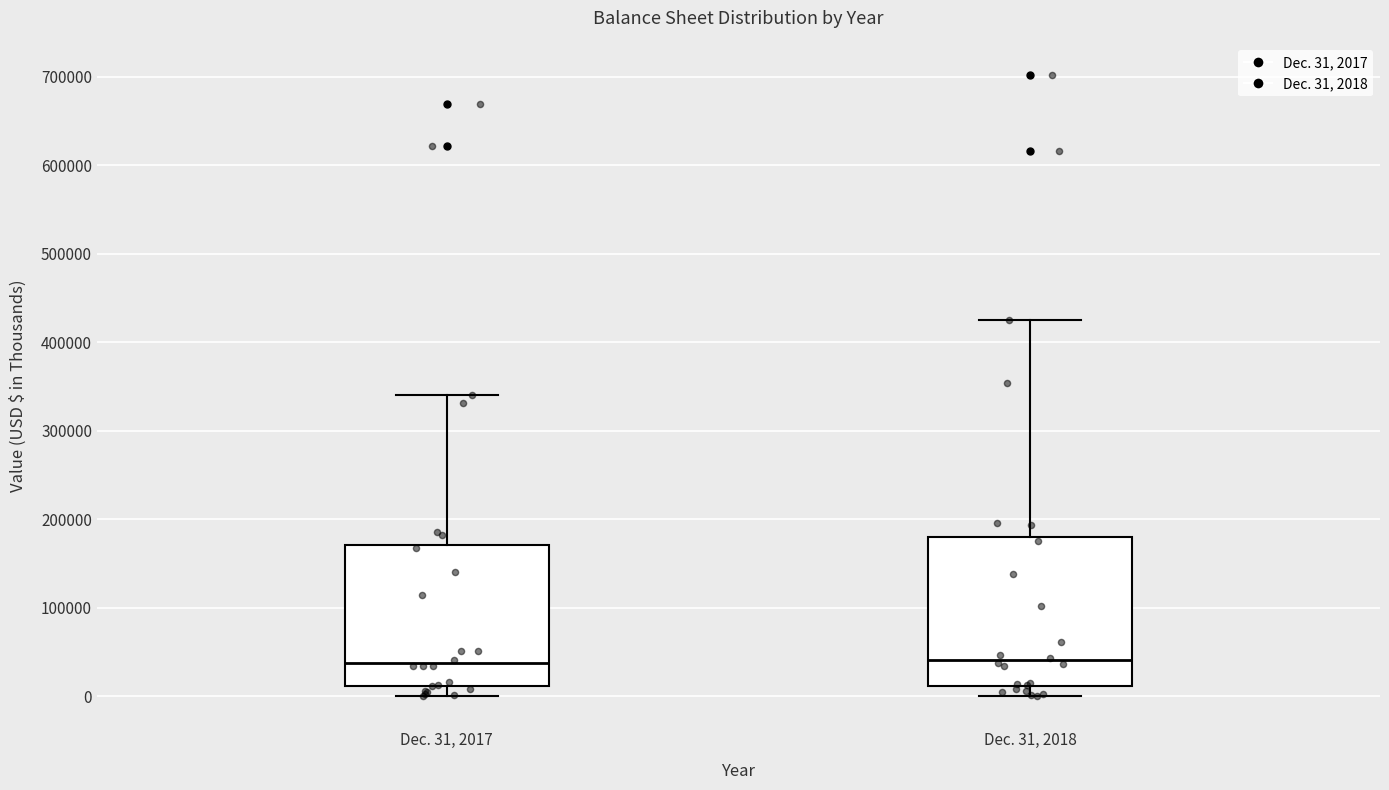

Where does the median line of the box for Dec. 31, 2017 sit on the y-axis? The values are not printed on the chart, so give them approximately, as read against the axis.

40000